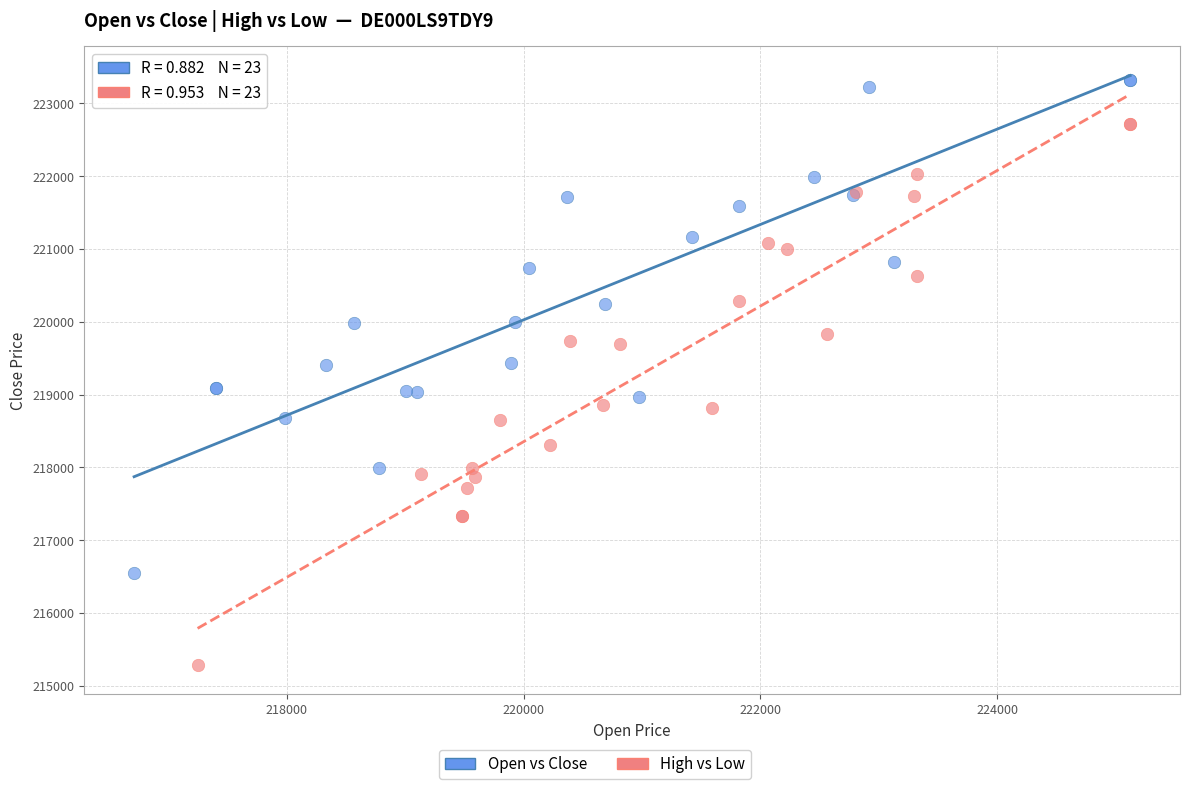

Which series reaches the maximum Y coordinate?

Open vs Close